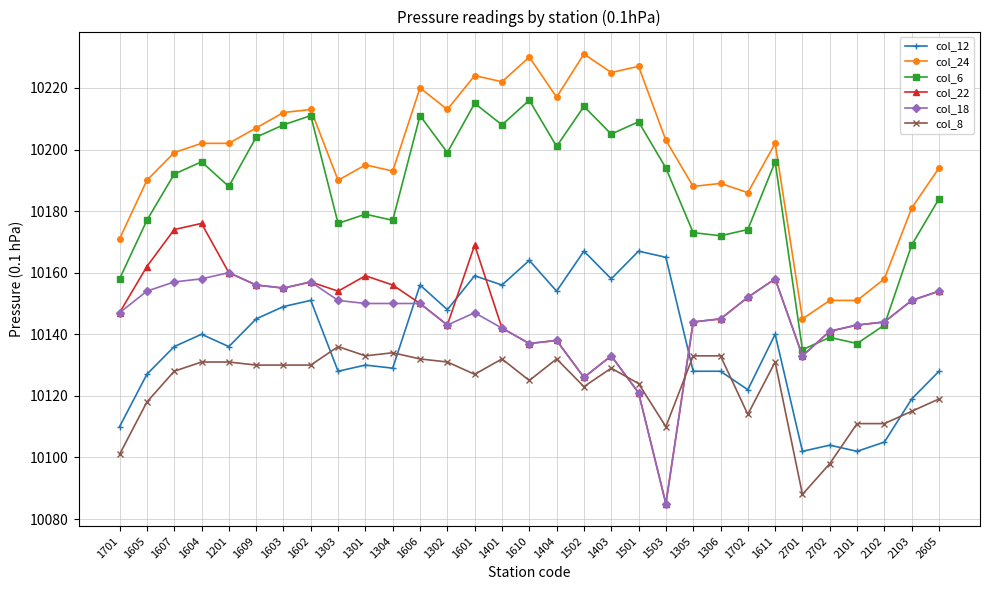

At which category is the sum across all series the highest?

1601